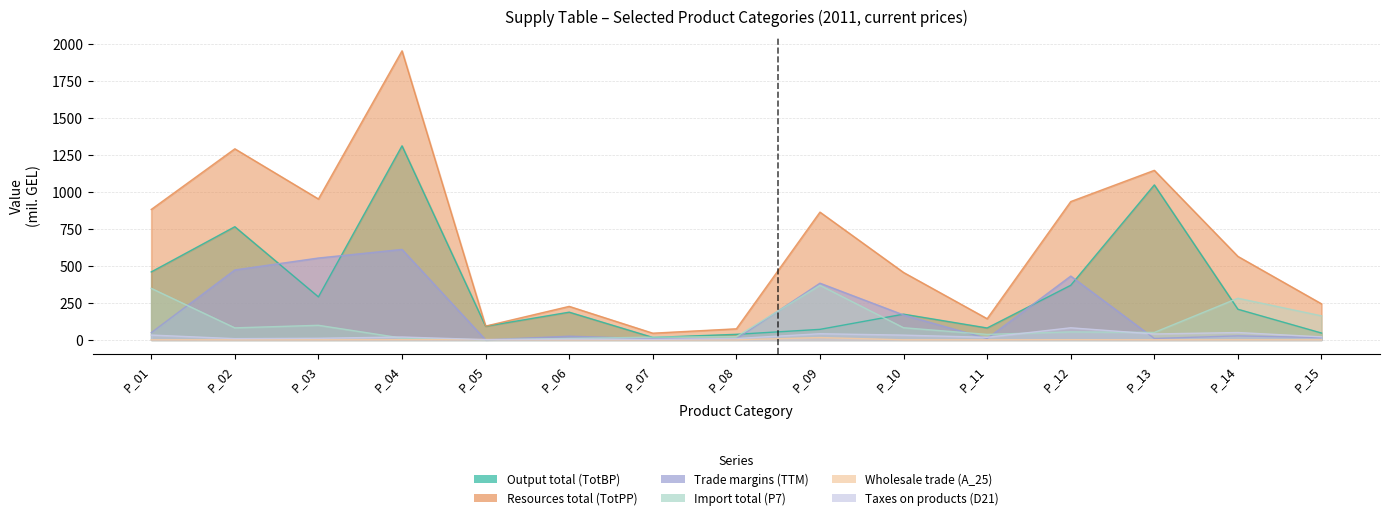

What are all the series names shown in the legend?

Output total (TotBP), Resources total (TotPP), Trade margins (TTM), Import total (P7), Wholesale trade (A_25), Taxes on products (D21)